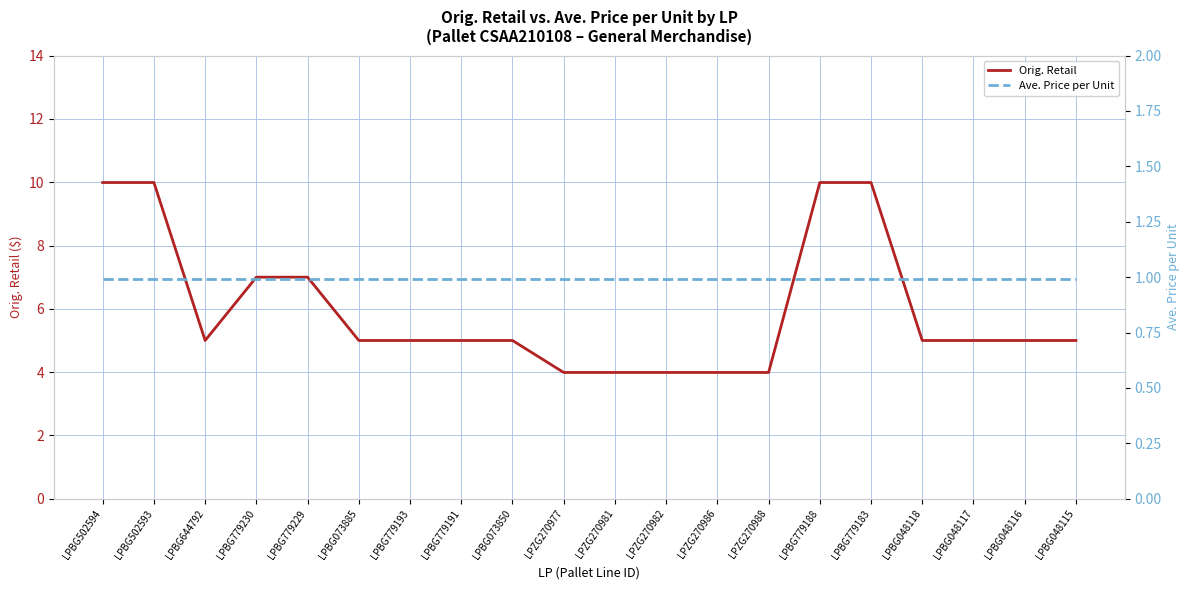

Is the value of Ave. Price per Unit at LPZG270988 greater than the value of Orig. Retail at LPBG048116?

No